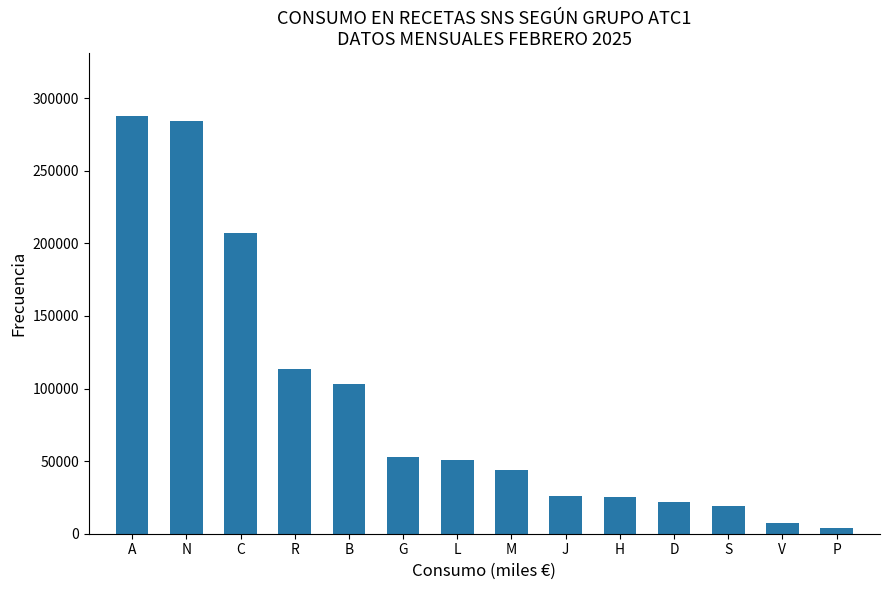

What is the difference between the values at H and B?

77662.5